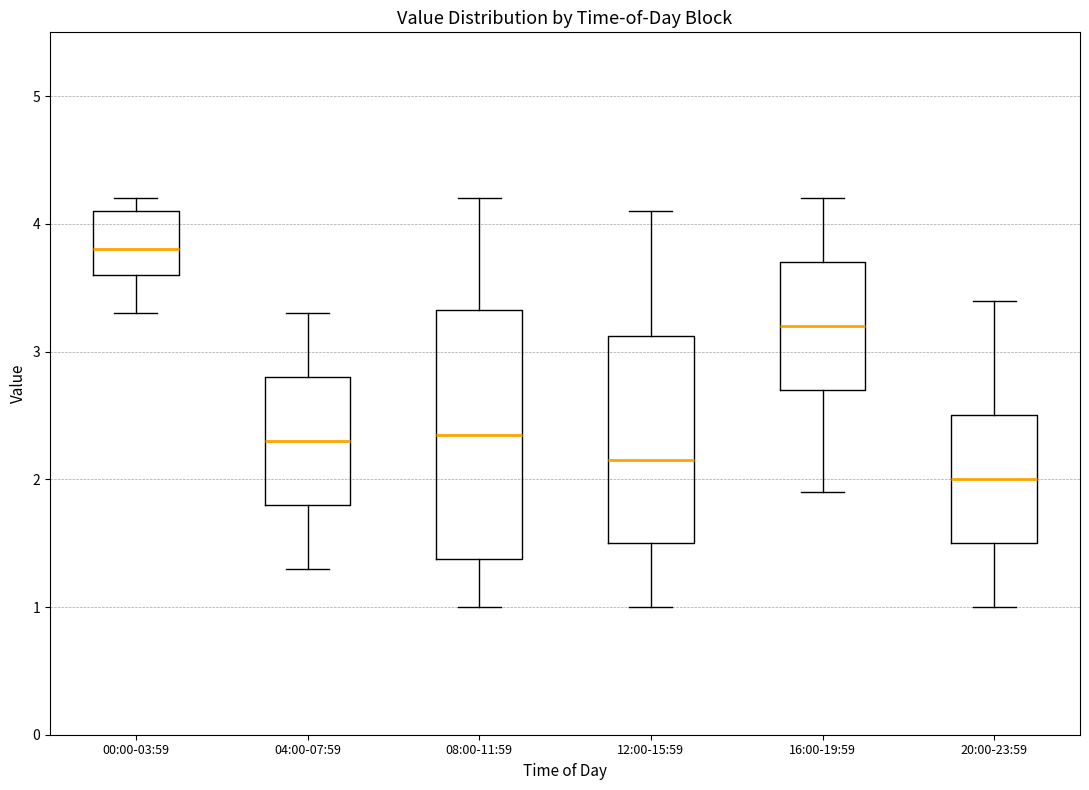

Which box's median line is the highest?

00:00-03:59